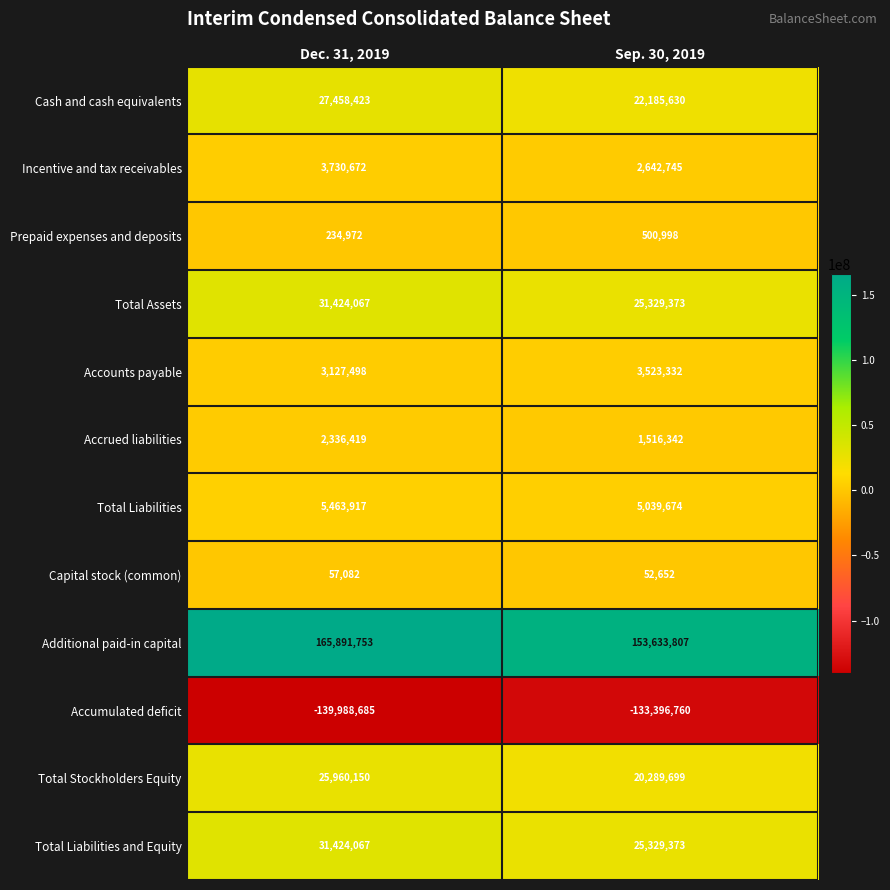

True or false: Total Stockholders Equity has a value of 25960150 at Dec. 31, 2019.

True